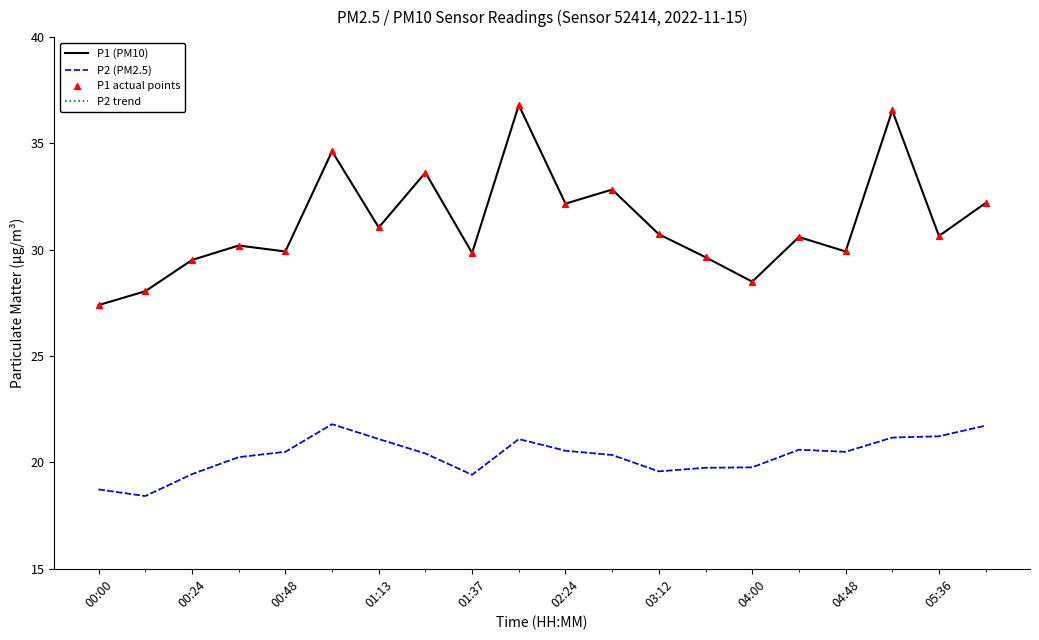

At how many categories does at least one series exceed 31?

8